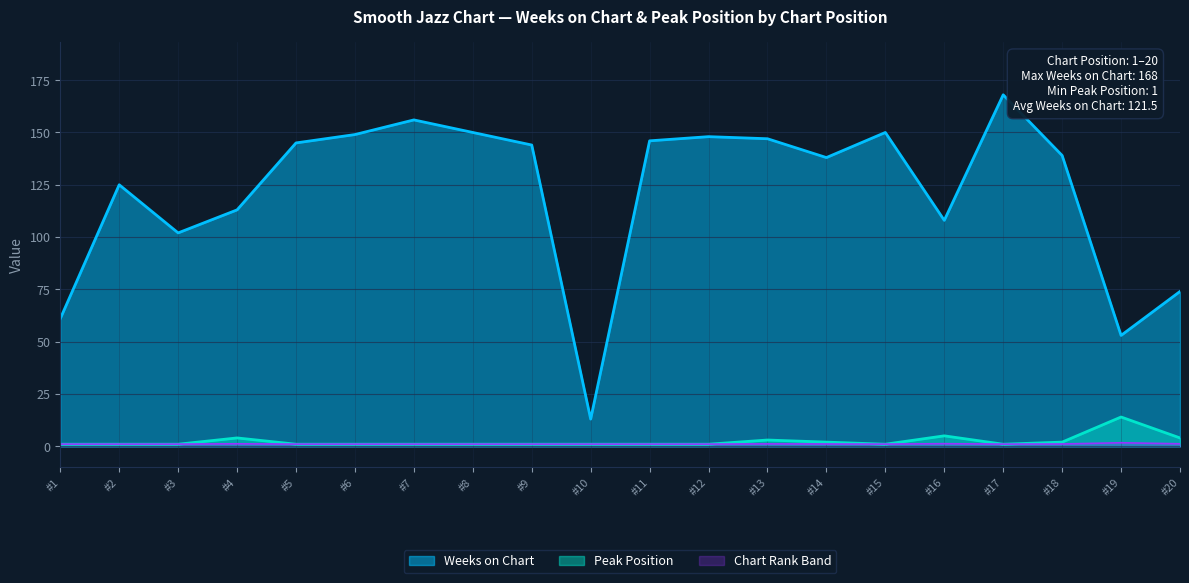

How many lines are shown in the chart?

3